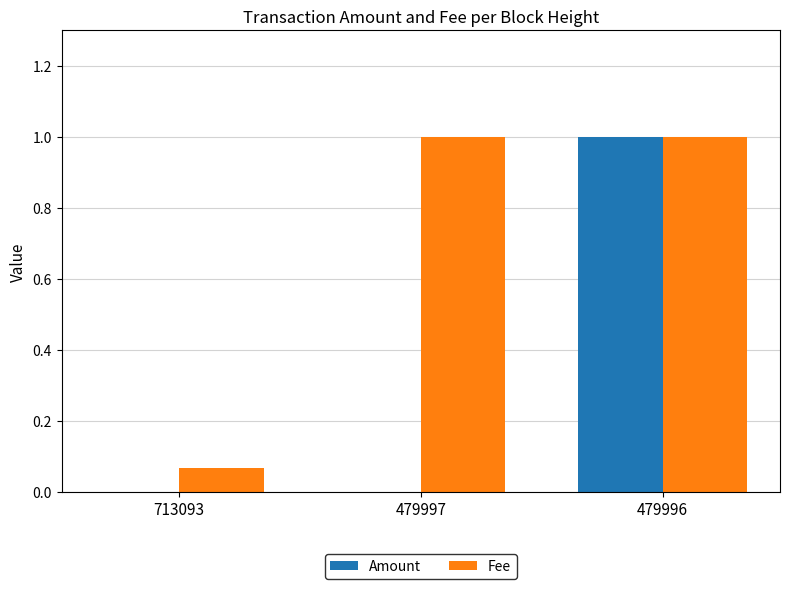

The value of Fee at 479996 is 0.6. True or false?

False